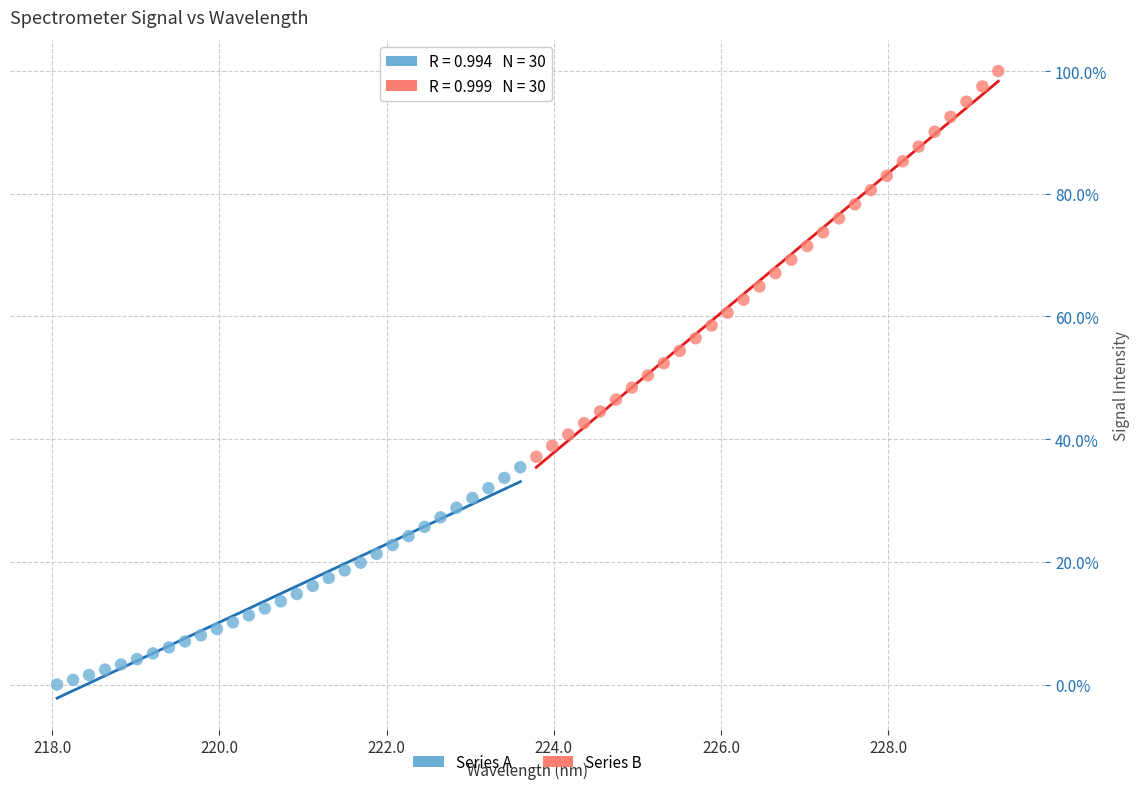

Which series has the widest spread of Y values?

Series B